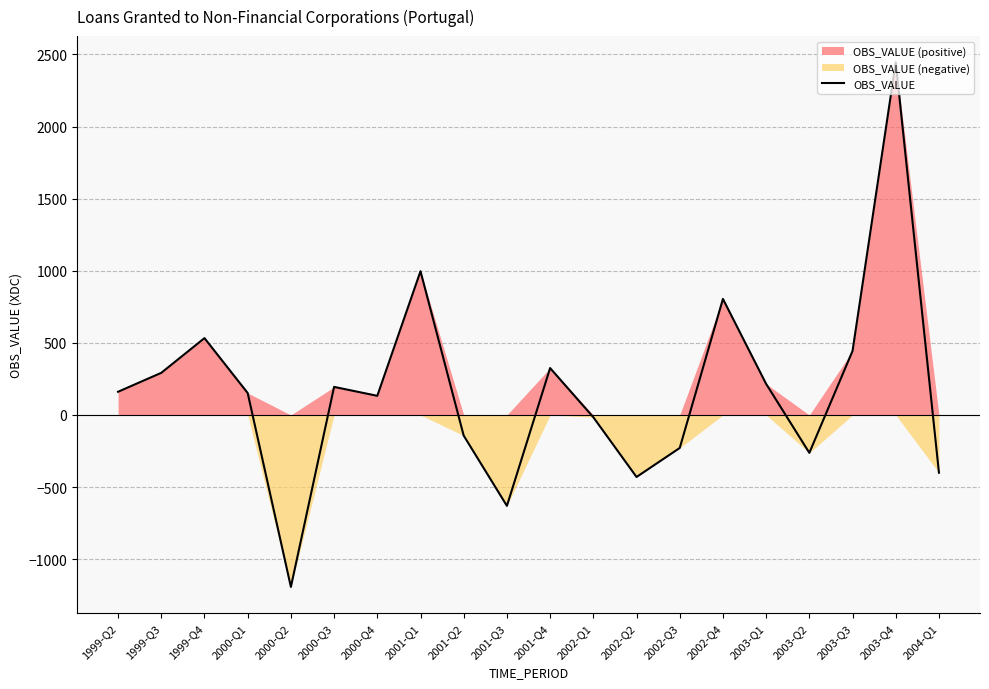

Read the value at 2001-Q2.

-143.1